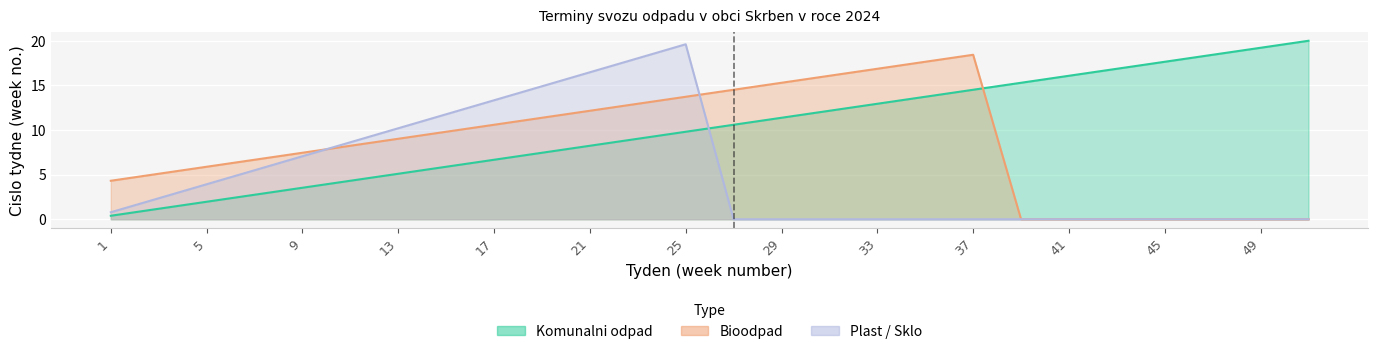

List the labels in order of Bioodpad (week) value, smallest first.

39, 41, 43, 45, 47, 49, 51, 1, 3, 5, 7, 9, 11, 13, 15, 17, 19, 21, 23, 25, 27, 29, 31, 33, 35, 37